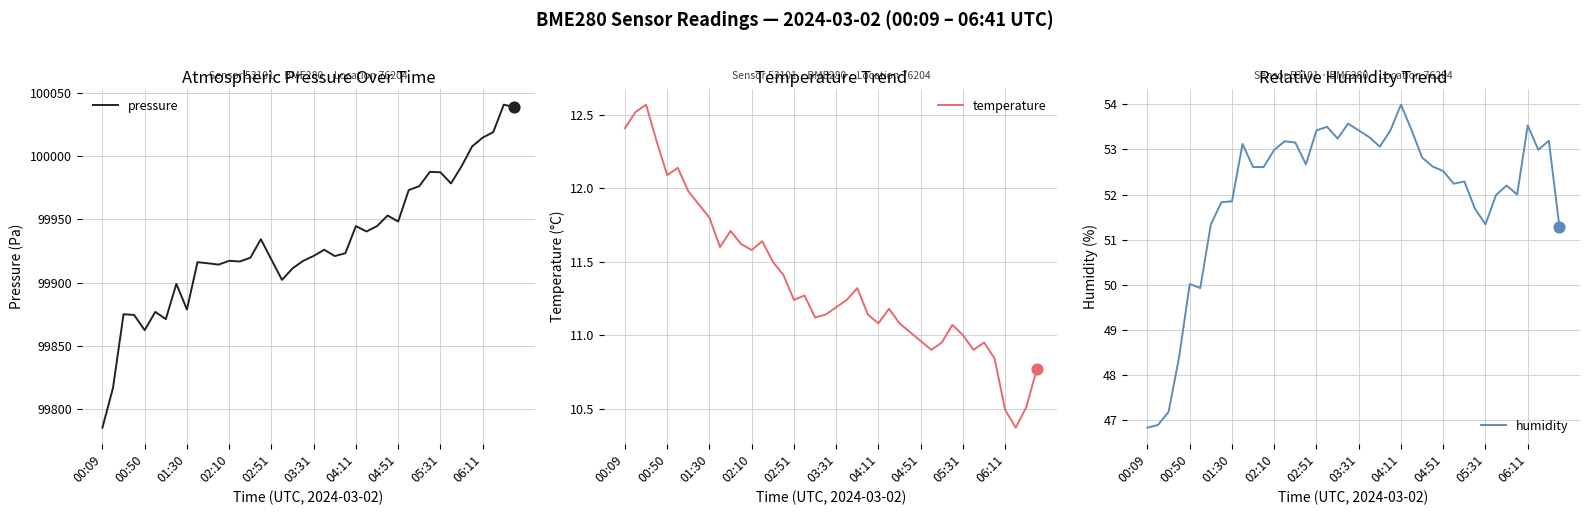

At how many categories does at least one series exceed 96052?

40